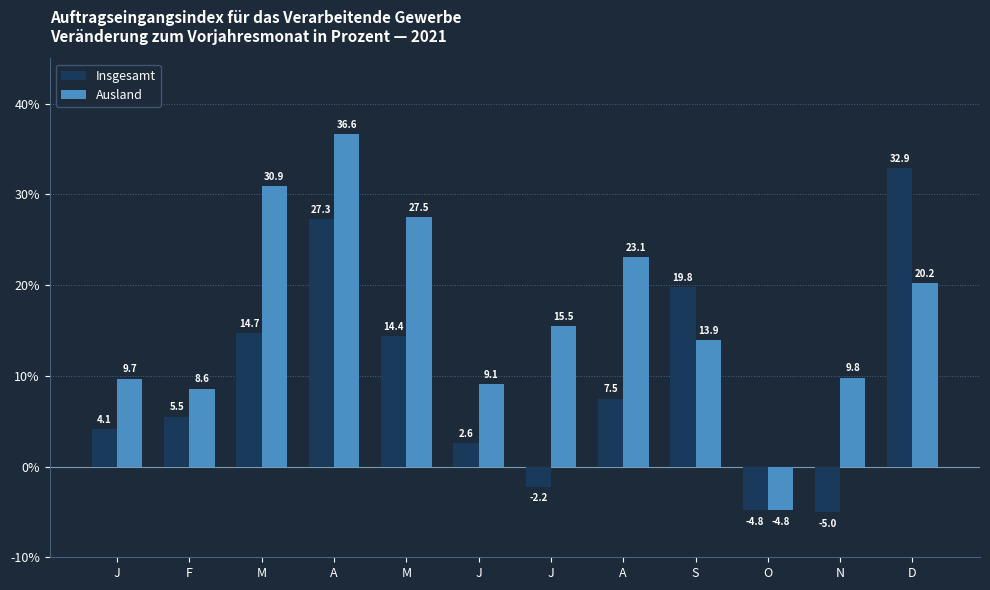

Rank the series by their maximum value, from lowest to highest.

Insgesamt, Ausland